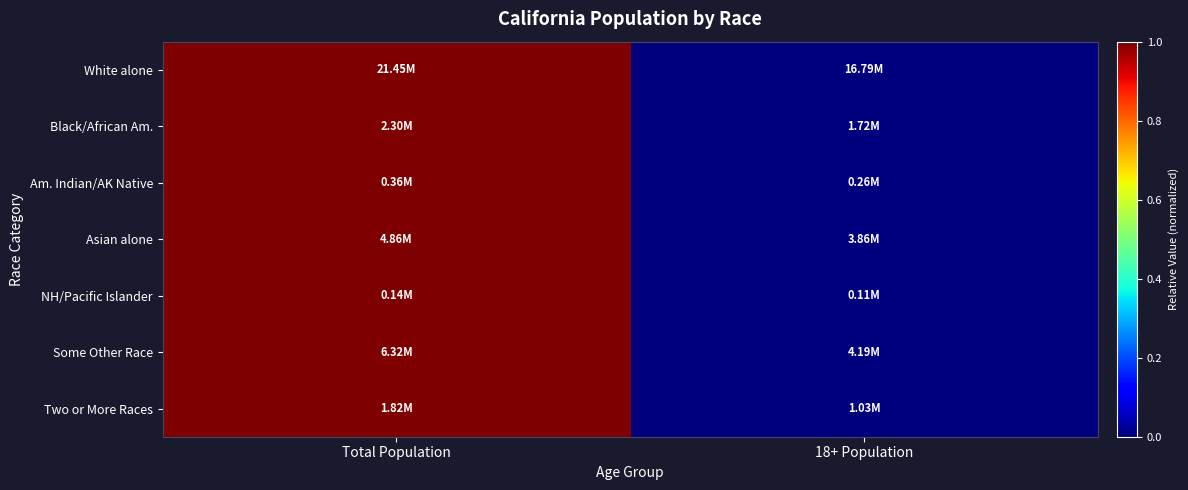

Rank the series at 18+ Population from highest to lowest value.

White alone, Black/African Am., Am. Indian/AK Native, Asian alone, NH/Pacific Islander, Some Other Race, Two or More Races